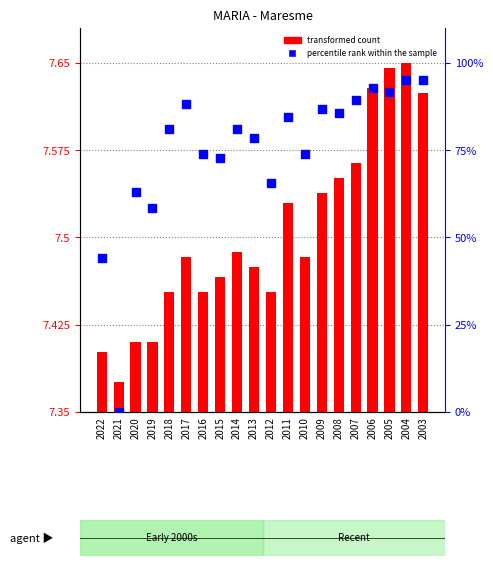

Which series contains the highest Y value?

transformed count